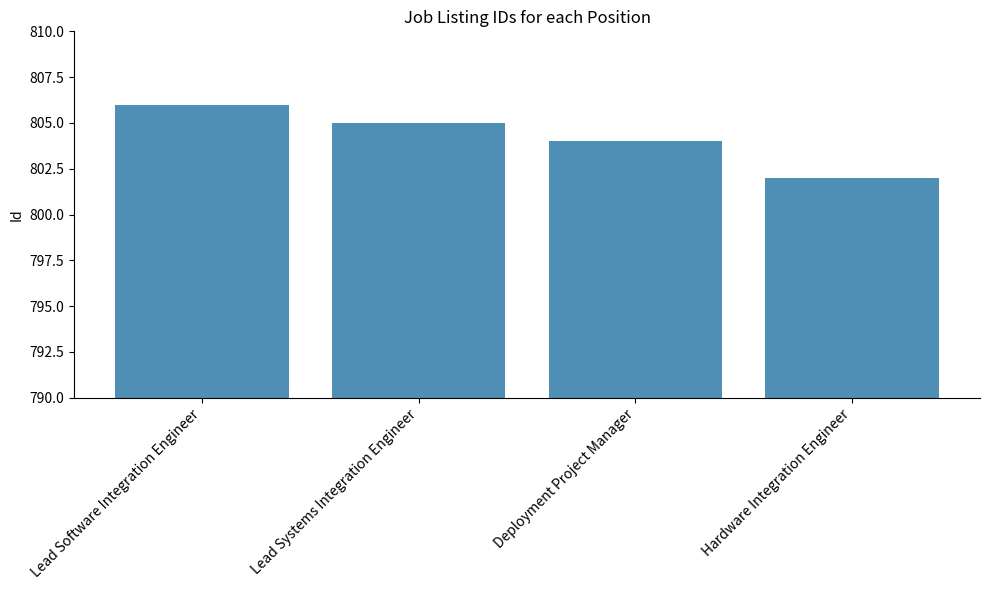

How many bars are there in total?

4